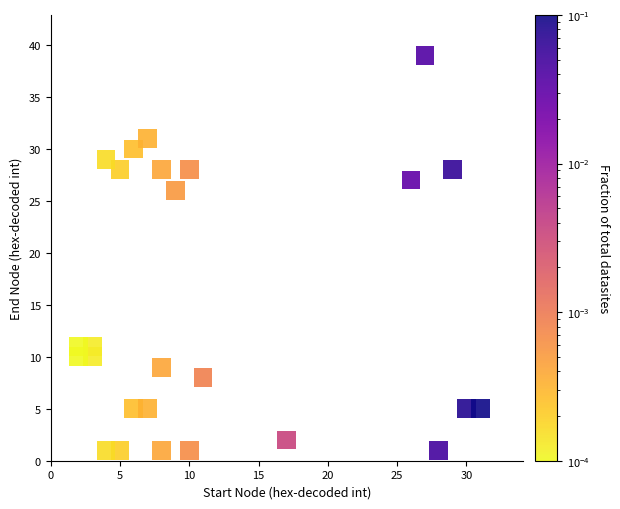

What is the range of X values (max minus min)?

29